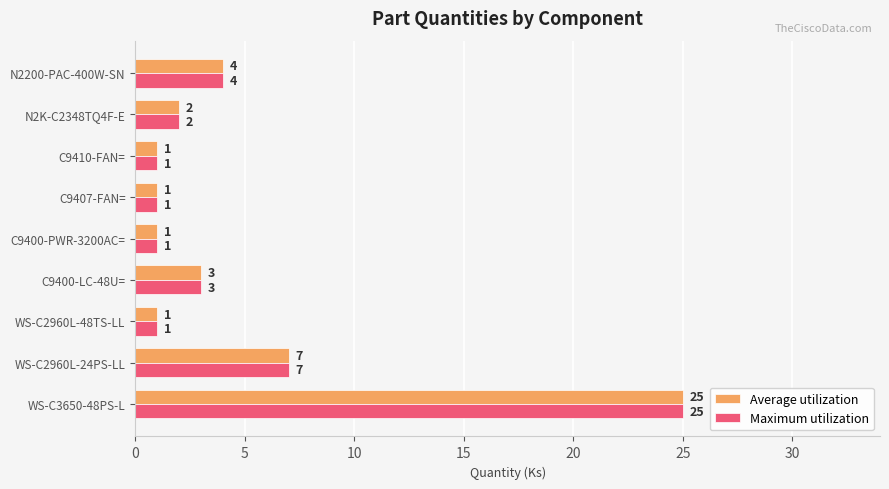

At which label is Maximum utilization closest to 13?

WS-C2960L-24PS-LL